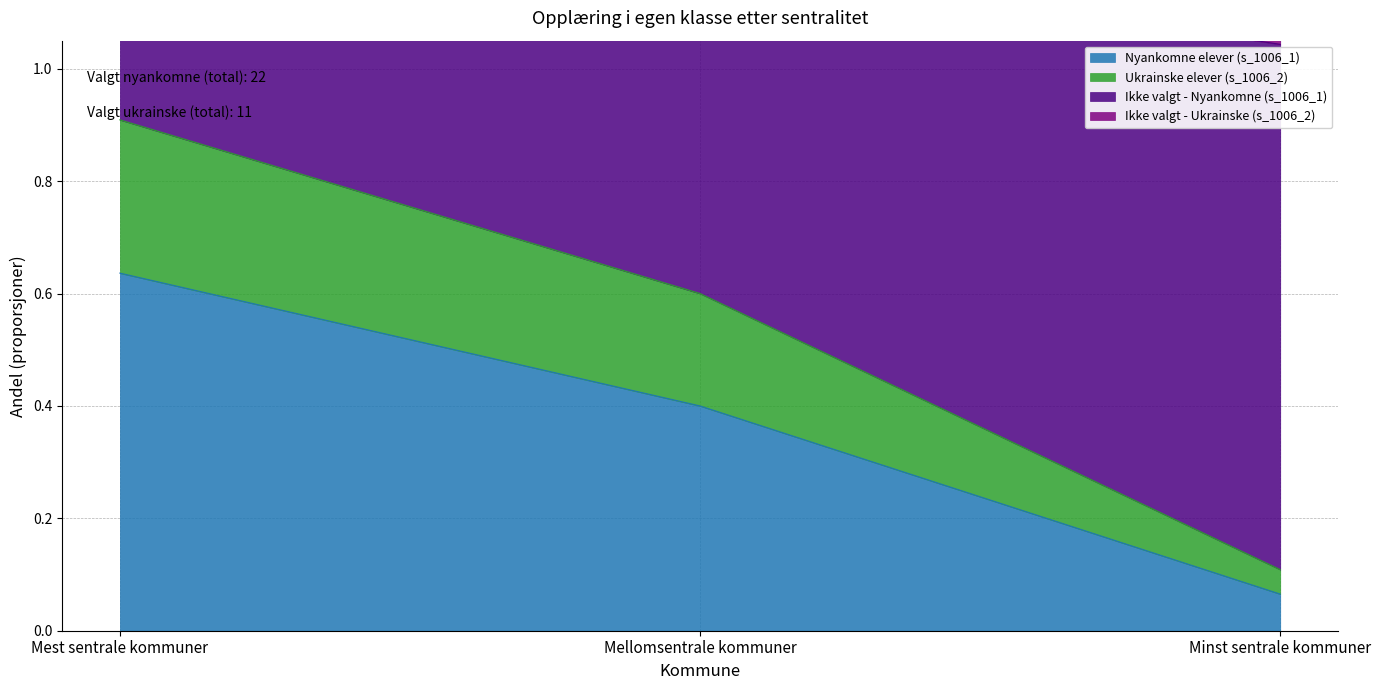

Between Mellomsentrale kommuner and Minst sentrale kommuner, which series saw the biggest shift?

Ikke valgt - Nyankomne (s_1006_1)